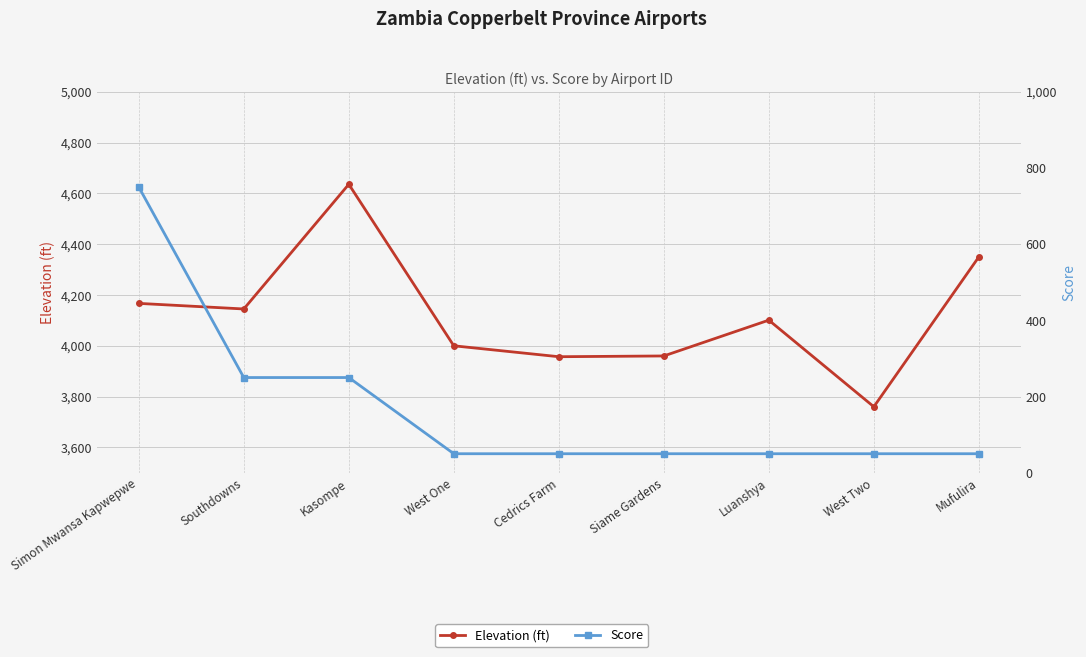

How many data points does each series have?

9